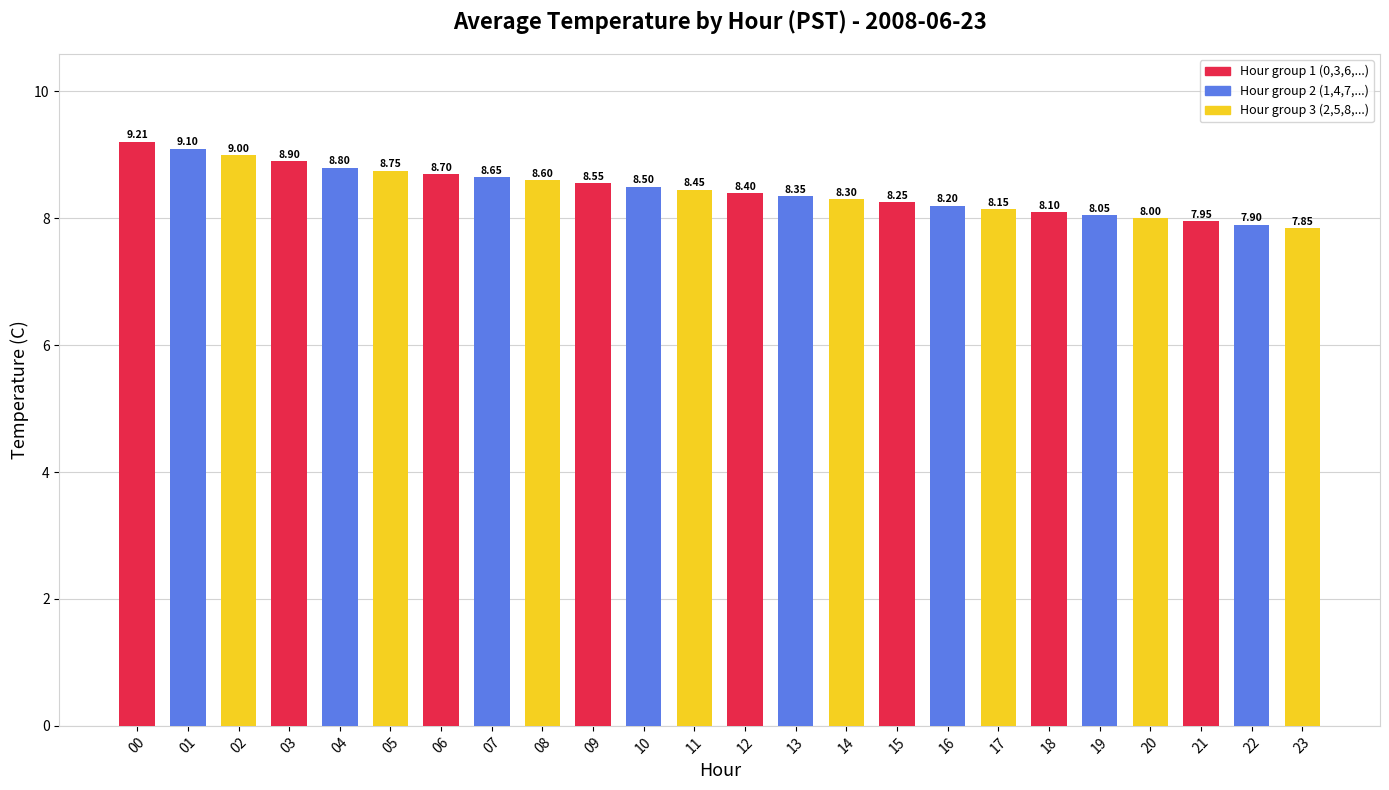

List the labels in order of value, largest first.

00, 01, 02, 03, 04, 05, 06, 07, 08, 09, 10, 11, 12, 13, 14, 15, 16, 17, 18, 19, 20, 21, 22, 23